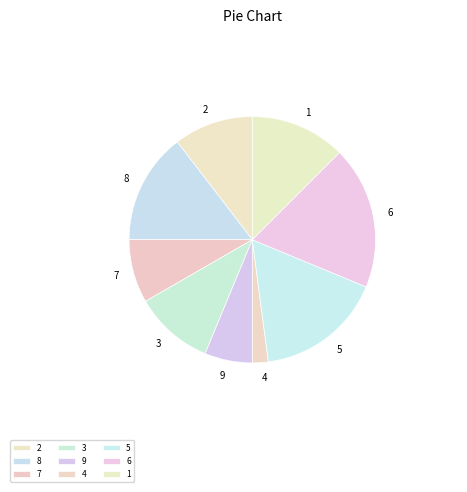

What is the smallest slice in the pie chart?

4